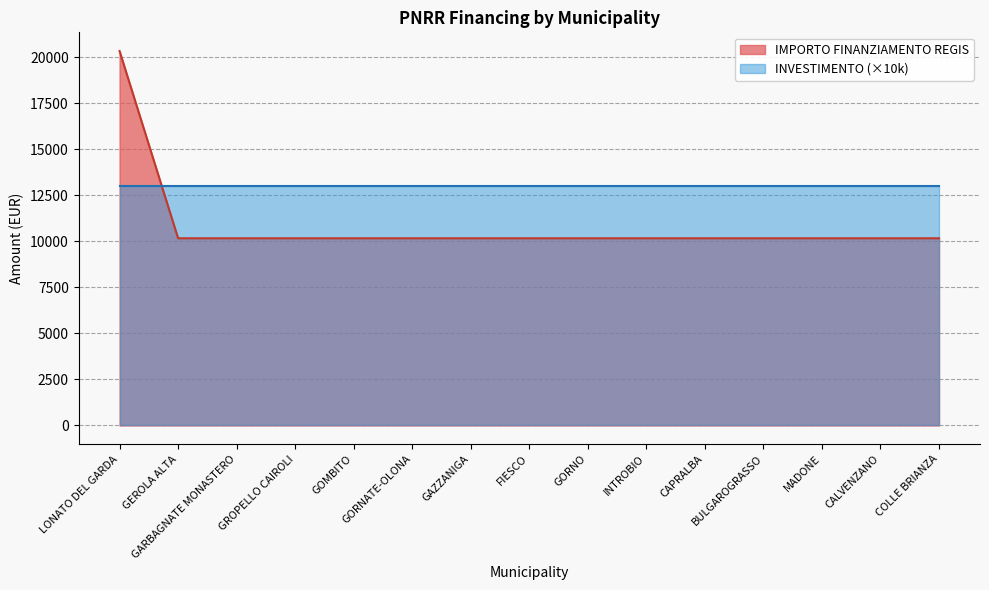

True or false: the data has more than 0 interior local peaks.

False